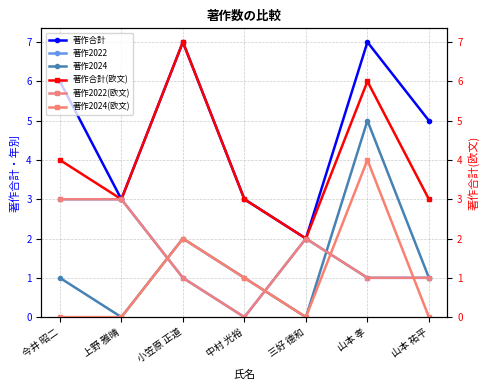

What is the maximum value for 著作2022?

3